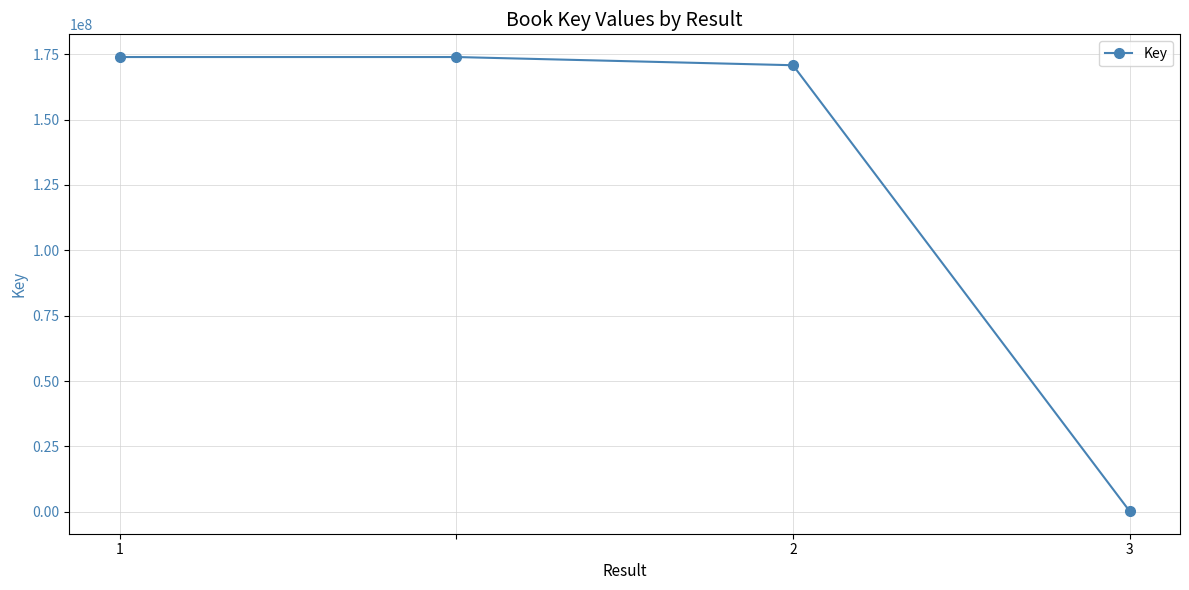

Reading left to right, list all the values displayed in this chart.

173890198	173890198	170756327	328290